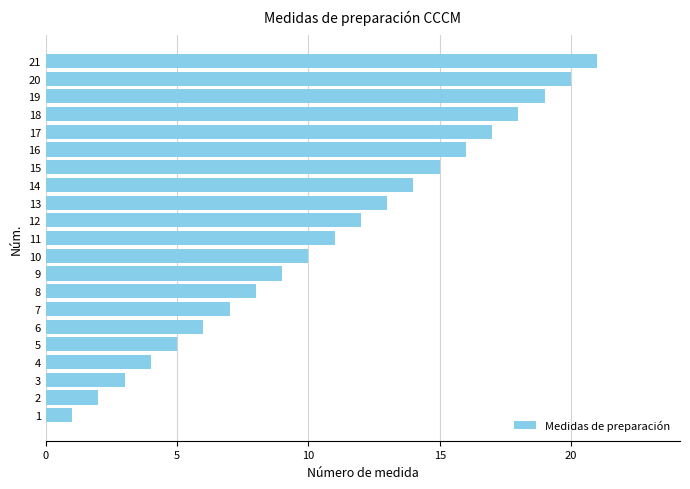

True or false: the data shows 5 at 9.

False